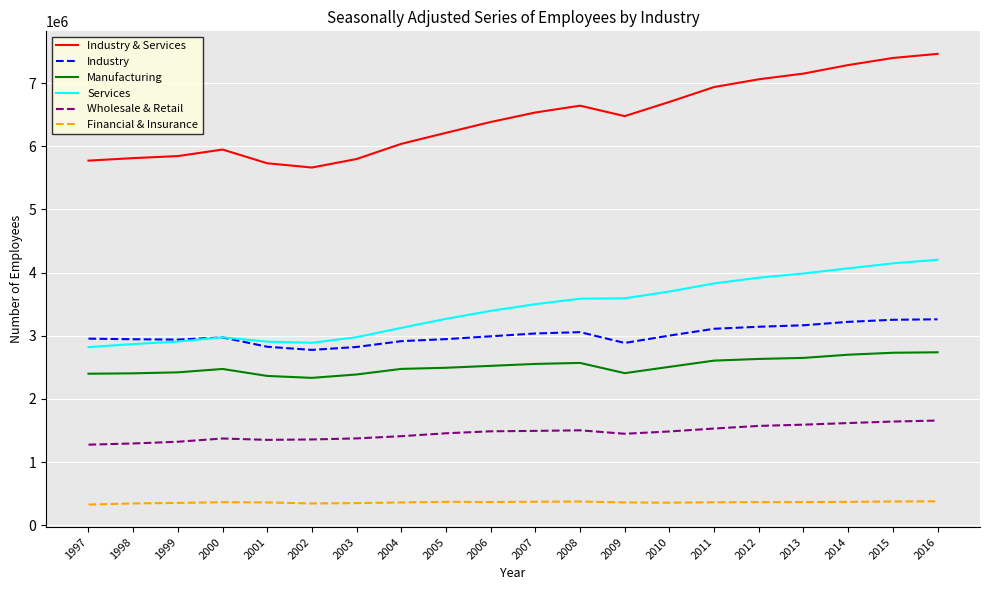

Between 2003 and 2016, which series saw the biggest shift?

Industry & Services